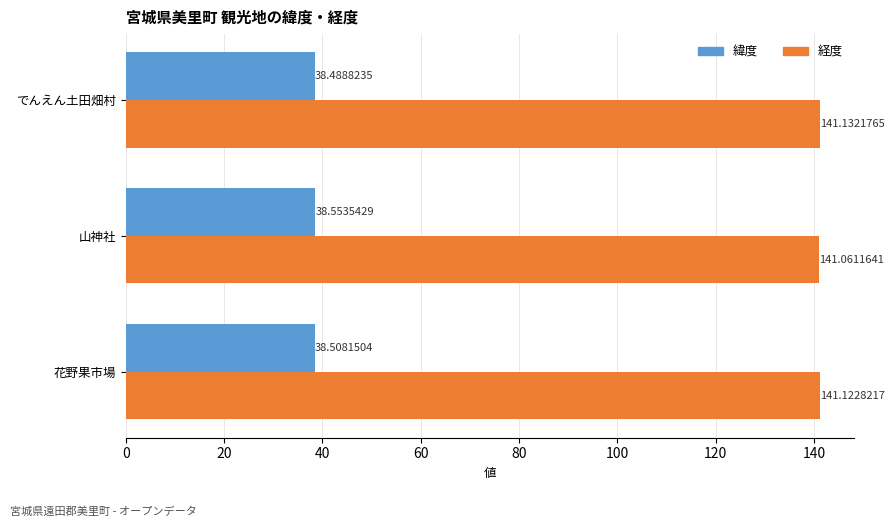

What is the highest value of the 経度 series?

141.1